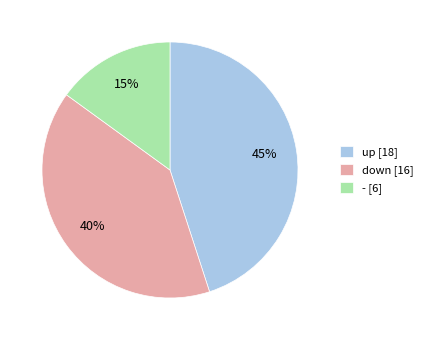

To the nearest percent, what percentage of the pie is -?

15%